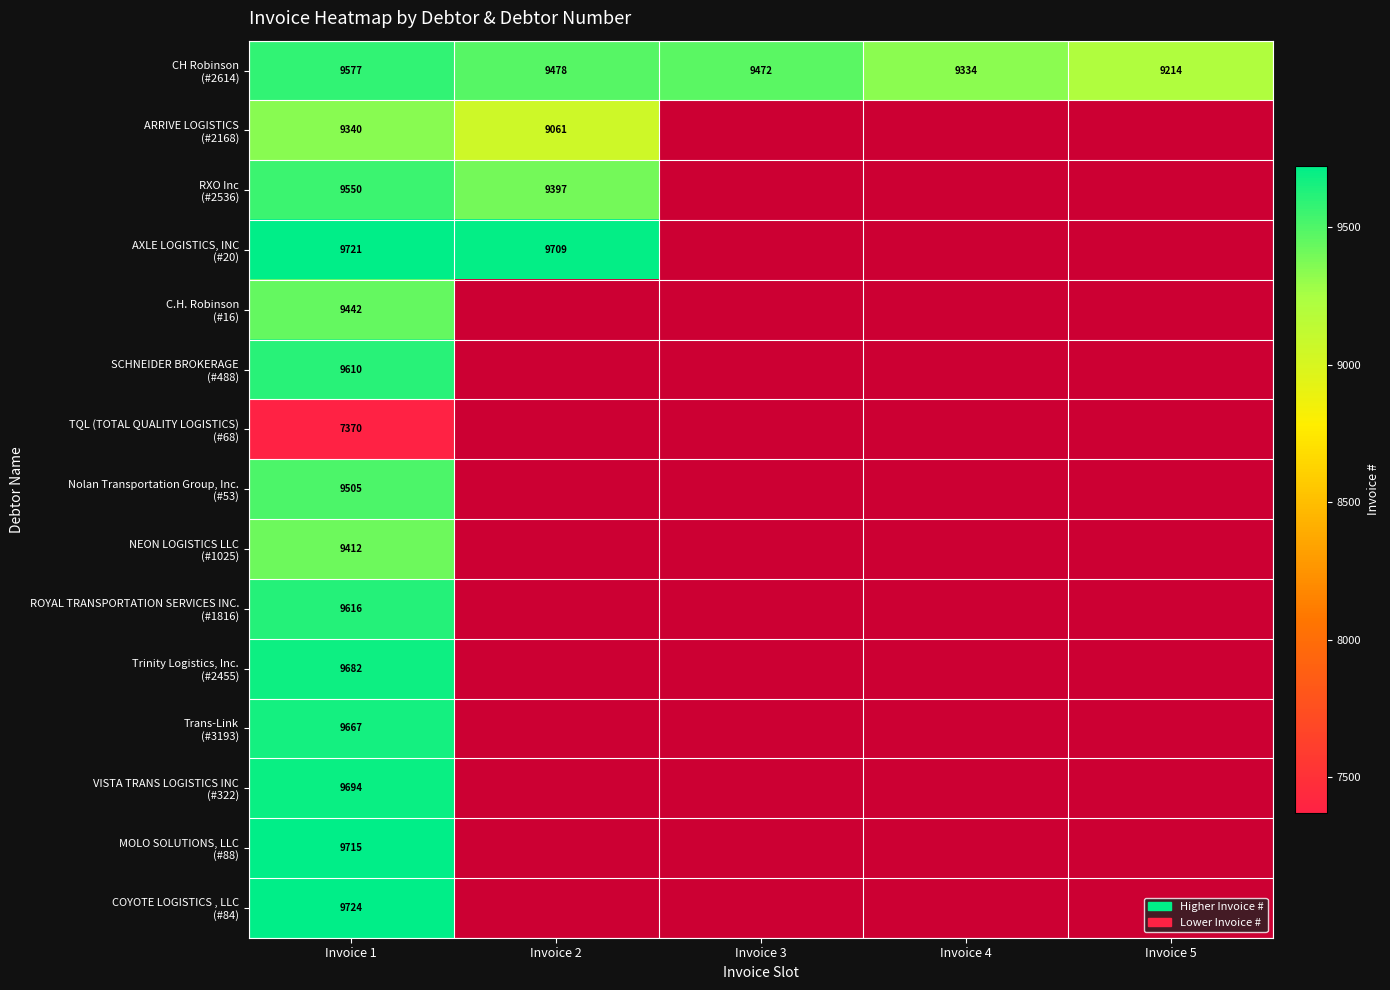

Which series has the widest spread of values?

CH Robinson (#2614)